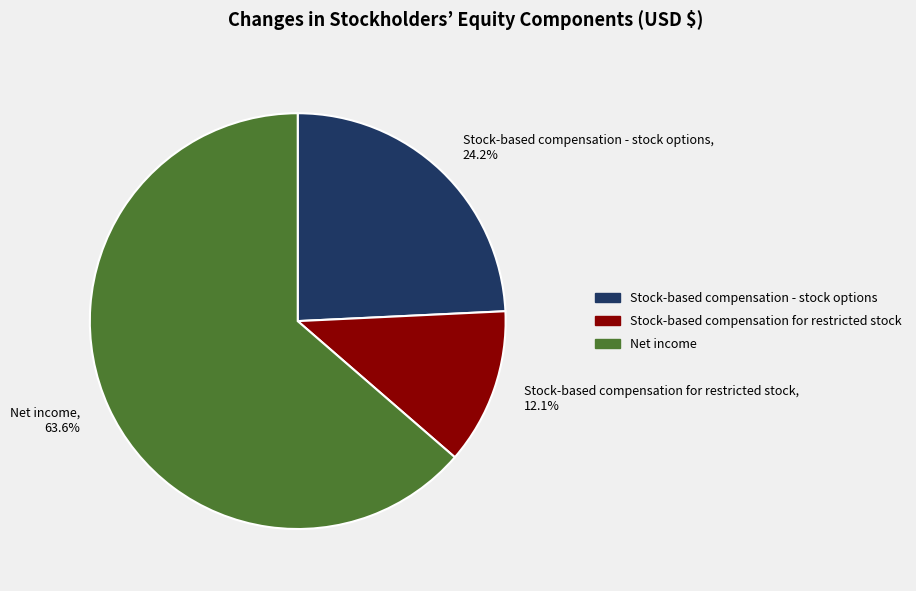

To the nearest percent, what percentage of the pie is Stock-based compensation for restricted stock?

12%